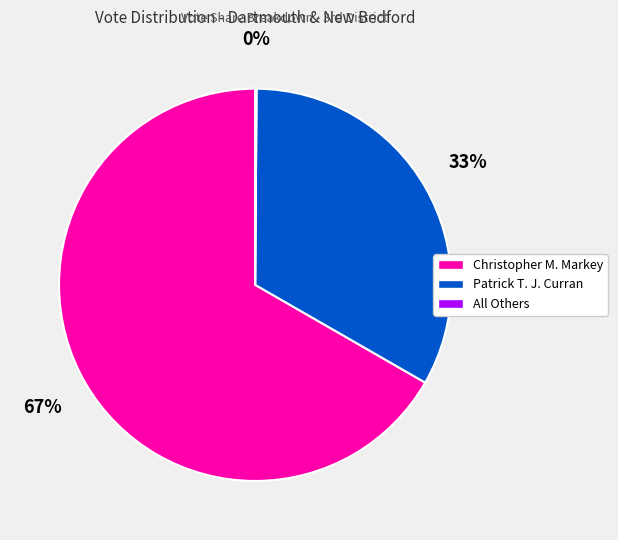

To the nearest percent, what is the average slice percentage?

33%